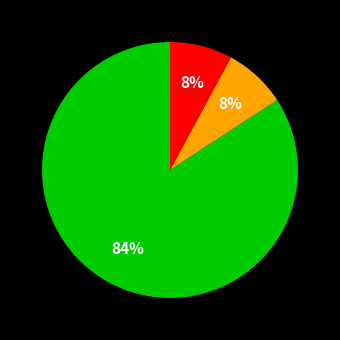

Is there a majority slice in this chart?

Yes